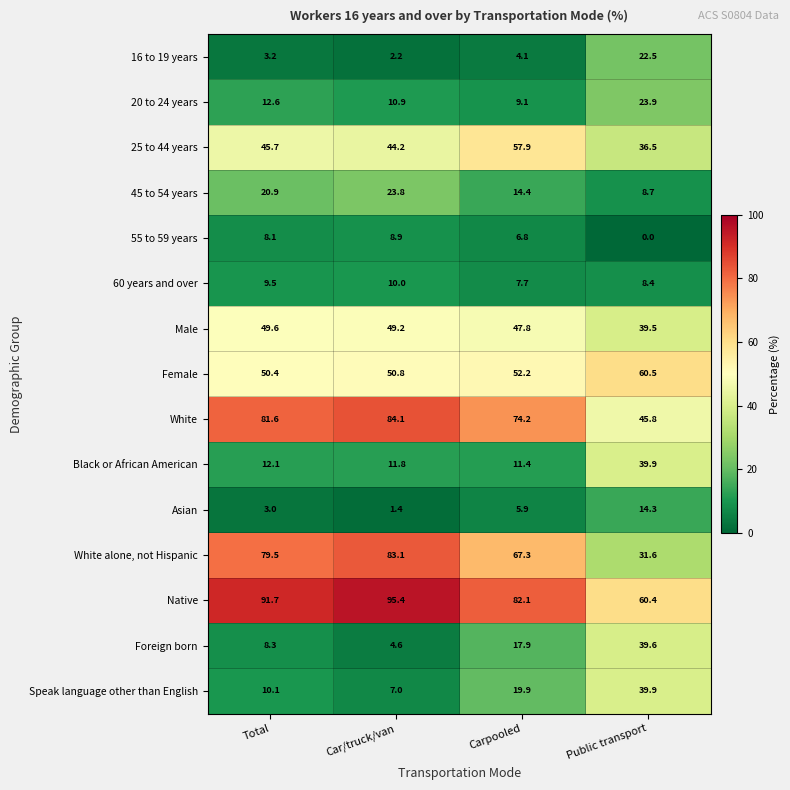

At how many categories does at least one series exceed 0?

4